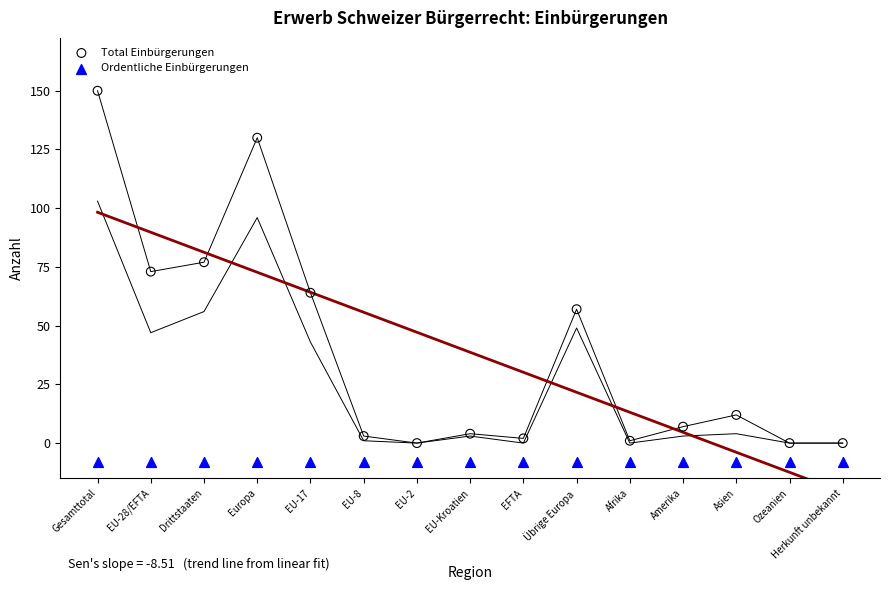

Across all series, what Y value is closest to 71?

73